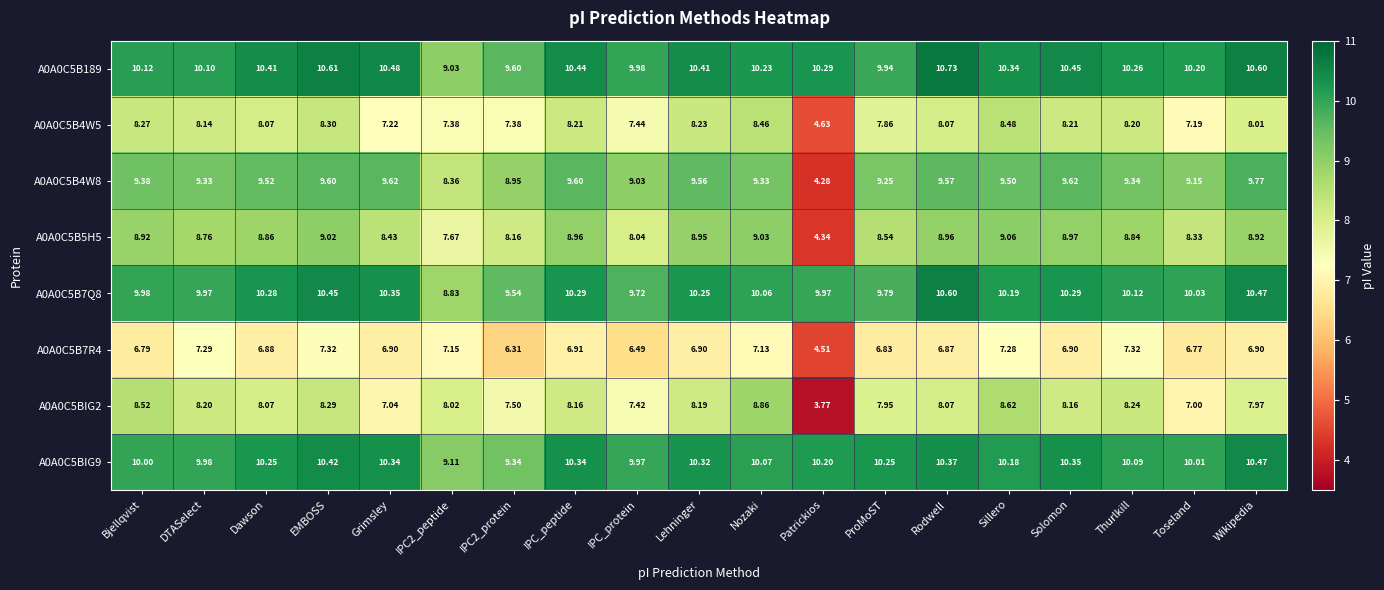

What is the spread (max minus min) of values at IPC_protein?

3.5